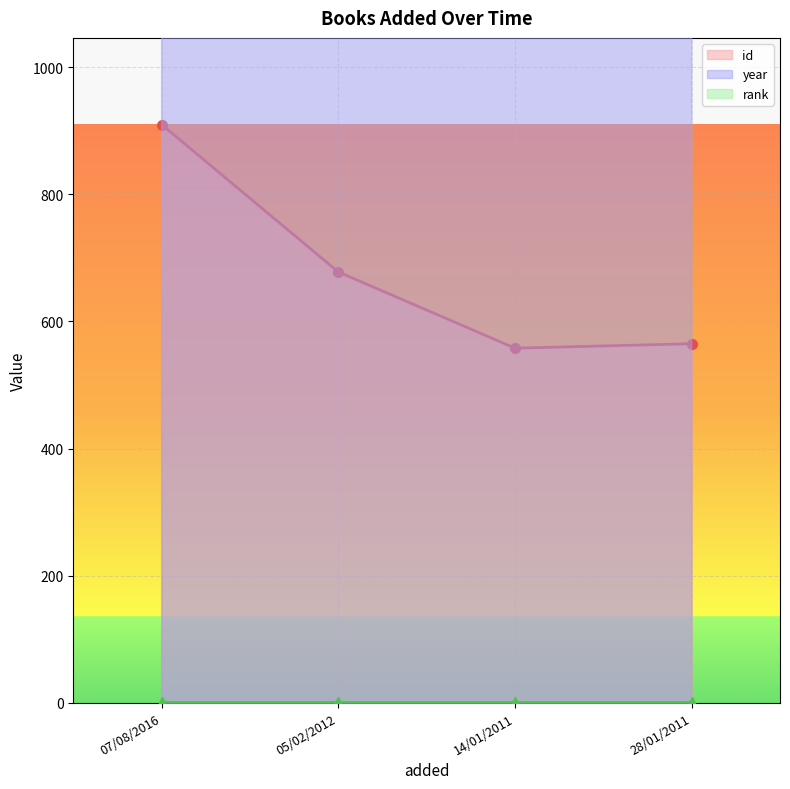

The value of year at 28/01/2011 is 2001. True or false?

True